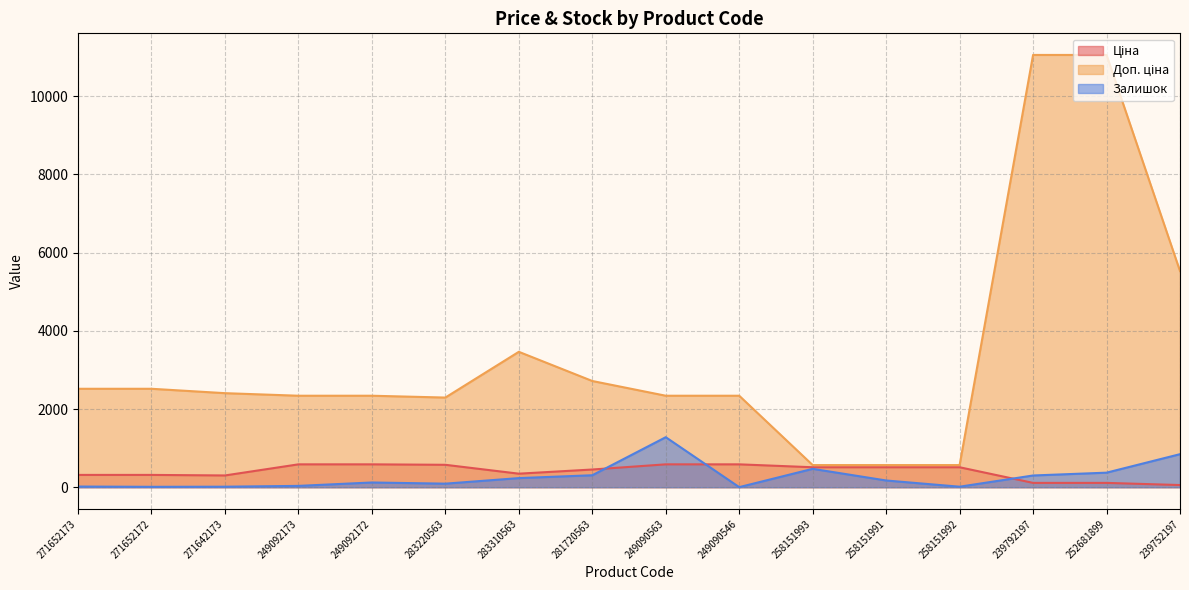

Is the value of Доп. ціна at 271652173 greater than the value of Ціна at 281720563?

Yes